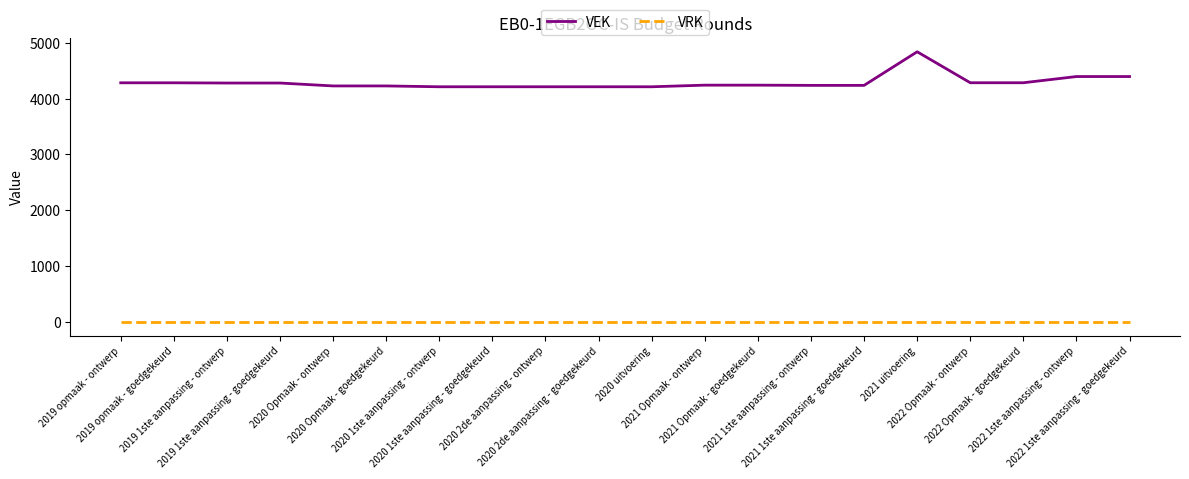

At which category is the sum across all series the highest?

2021 uitvoering